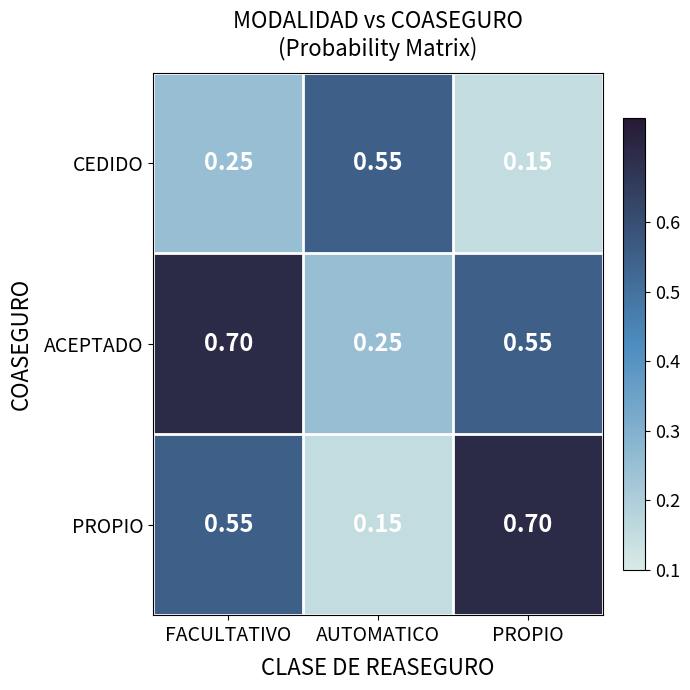

Between AUTOMATICO and PROPIO, which series saw the biggest shift?

PROPIO